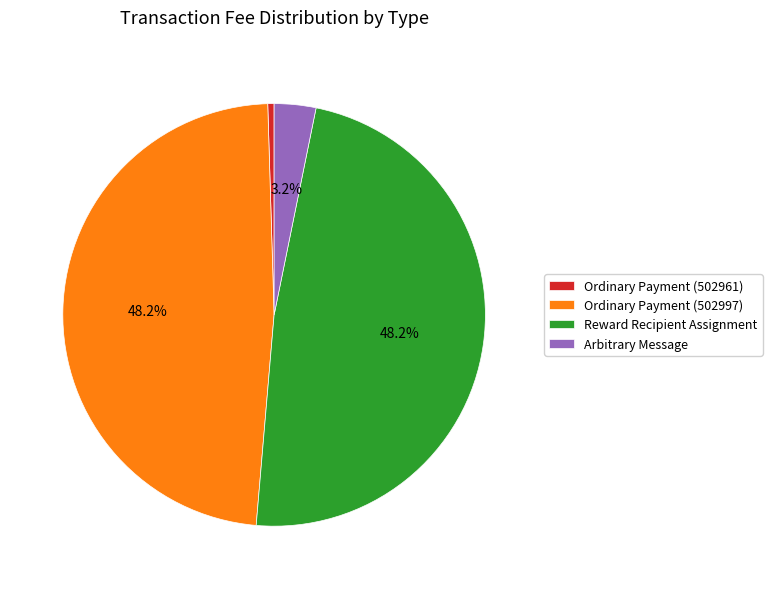

To the nearest percent, what portion does Ordinary Payment (502961) represent?

0%